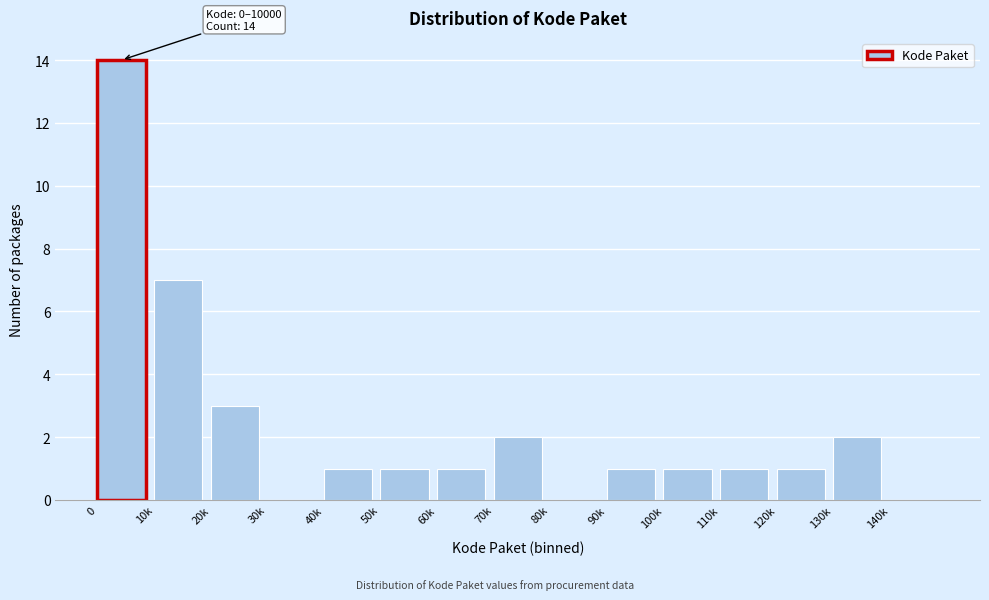

Reading left to right, extract all data points from this chart.

0=14	10k=7	20k=3	30k=0	40k=1	50k=1	60k=1	70k=2	80k=0	90k=1	100k=1	110k=1	120k=1	130k=2	140k=0